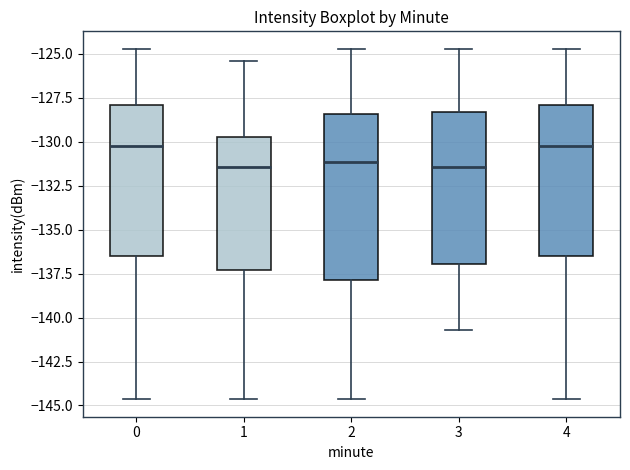

Where is the lower edge of the box at x = 1 on the y-axis? The values are not printed on the chart, so give them approximately, as read against the axis.

-137.5